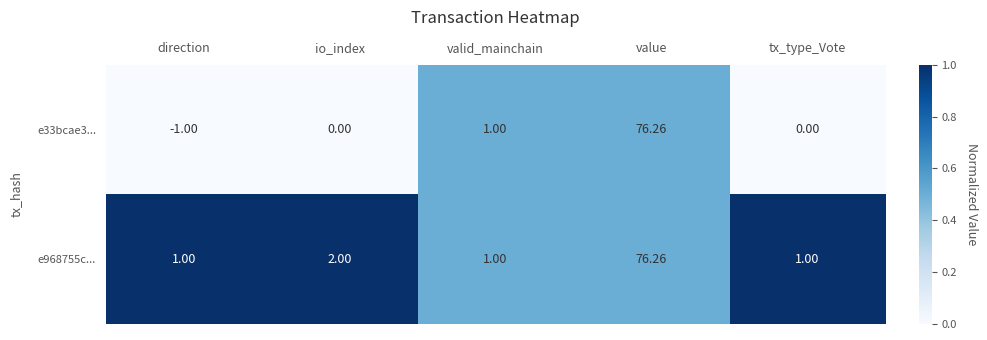

Rank the series by their average value, from highest to lowest.

e968755c..., e33bcae3...